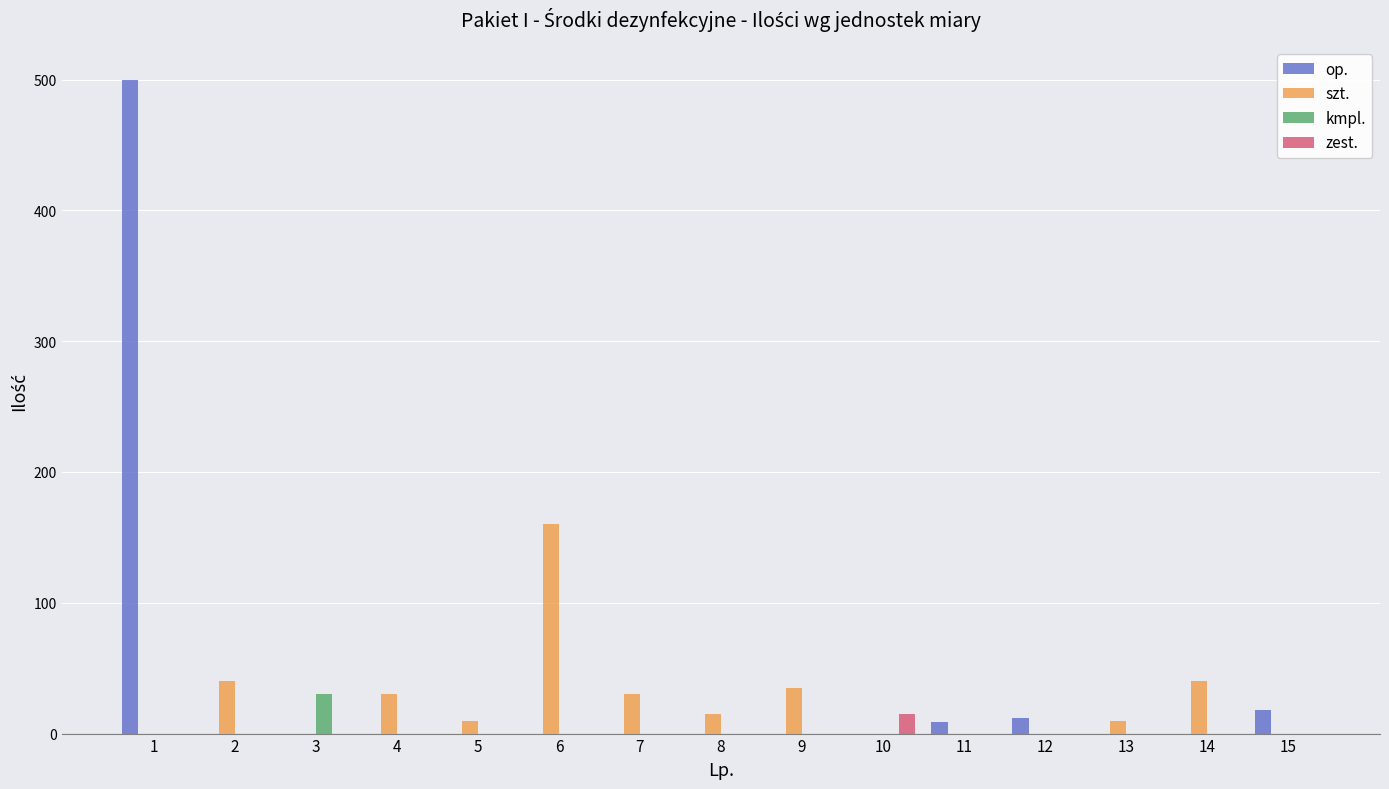

Which series has the widest spread of values?

op.